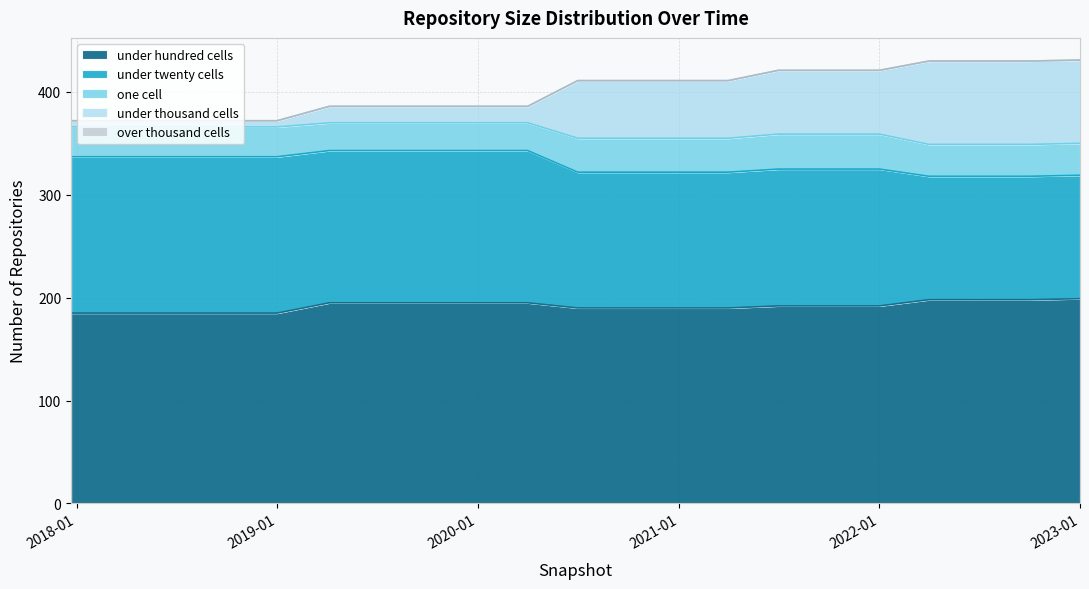

True or false: under_twenty_cells and under_thousand_cells cross at least once.

False